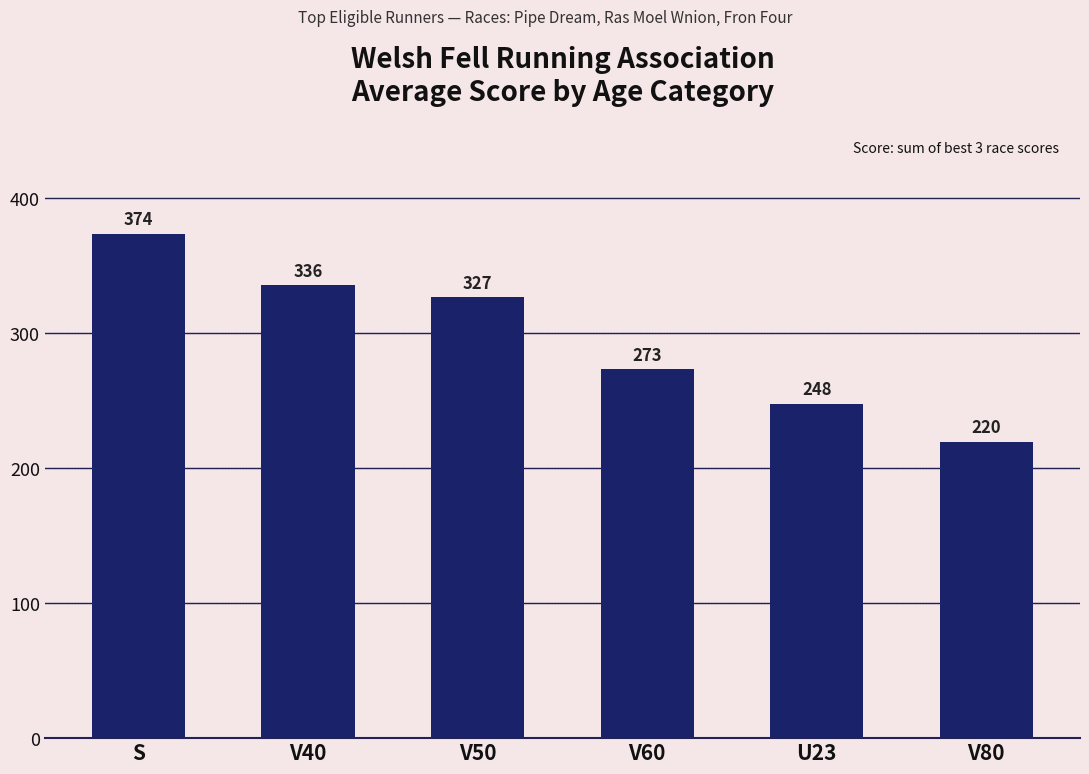

What position from the right is U23?

2